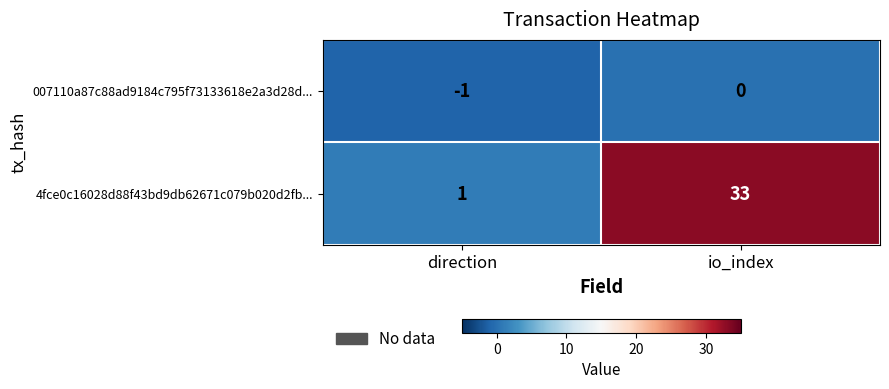

Reading left to right, extract all data points from this chart.

007110a87c88ad9184c795f73133618e2a3d28d...: direction=-1	io_index=0
4fce0c16028d88f43bd9db62671c079b020d2fb...: direction=1	io_index=33